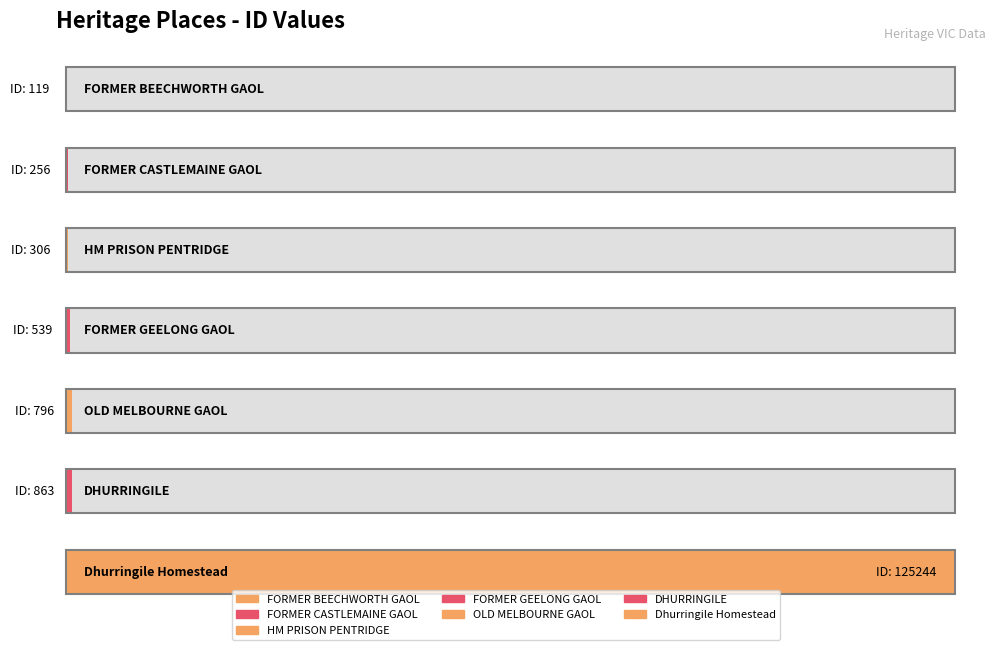

What is the label of the 4th bar from the right?

FORMER GEELONG GAOL